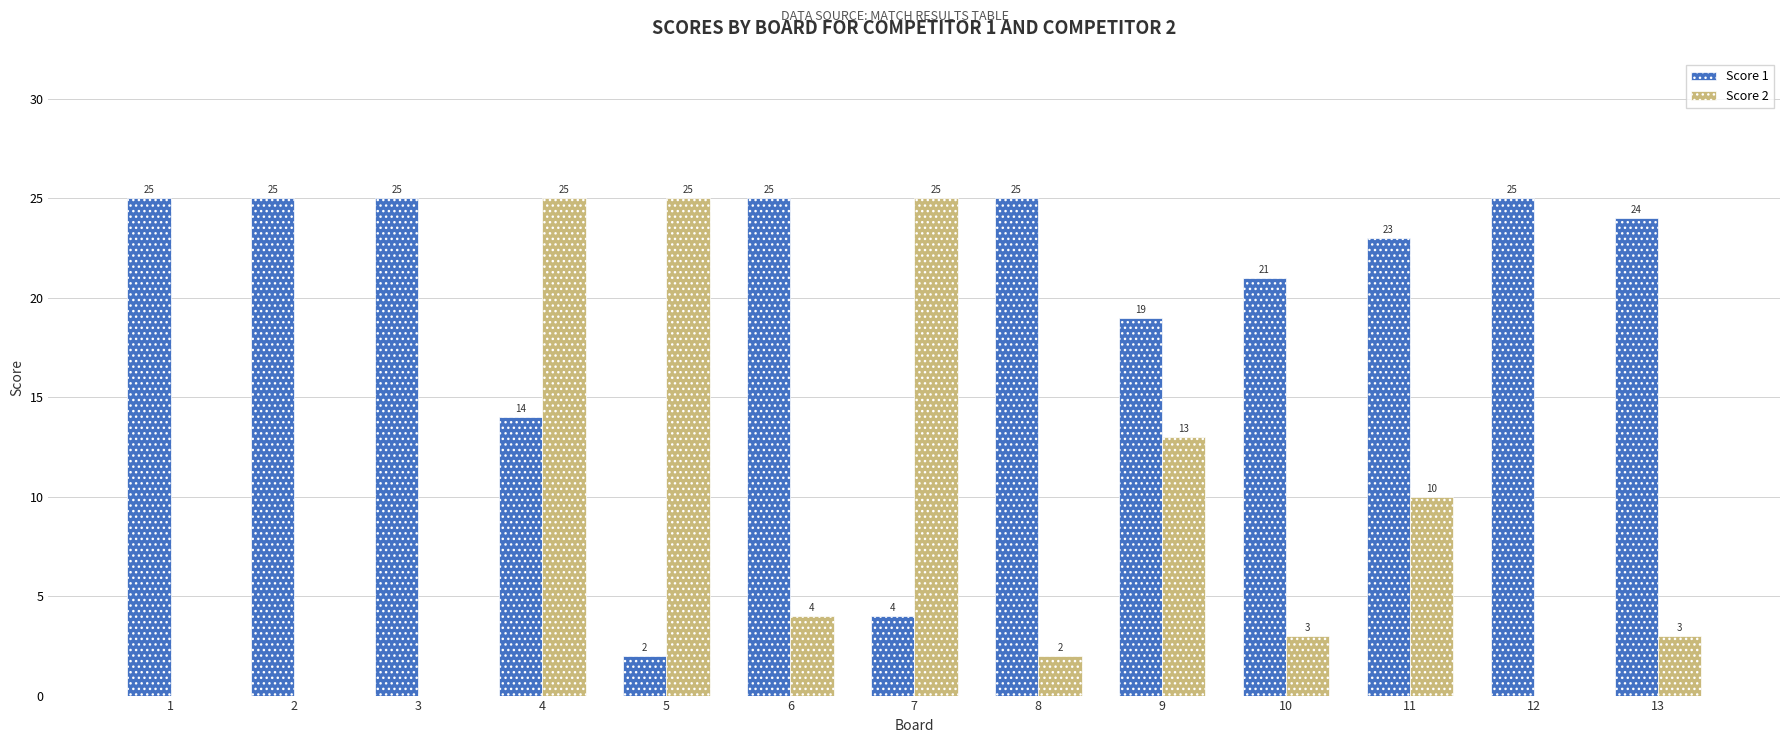

Between 4 and 12, which series saw the biggest shift?

Score 2